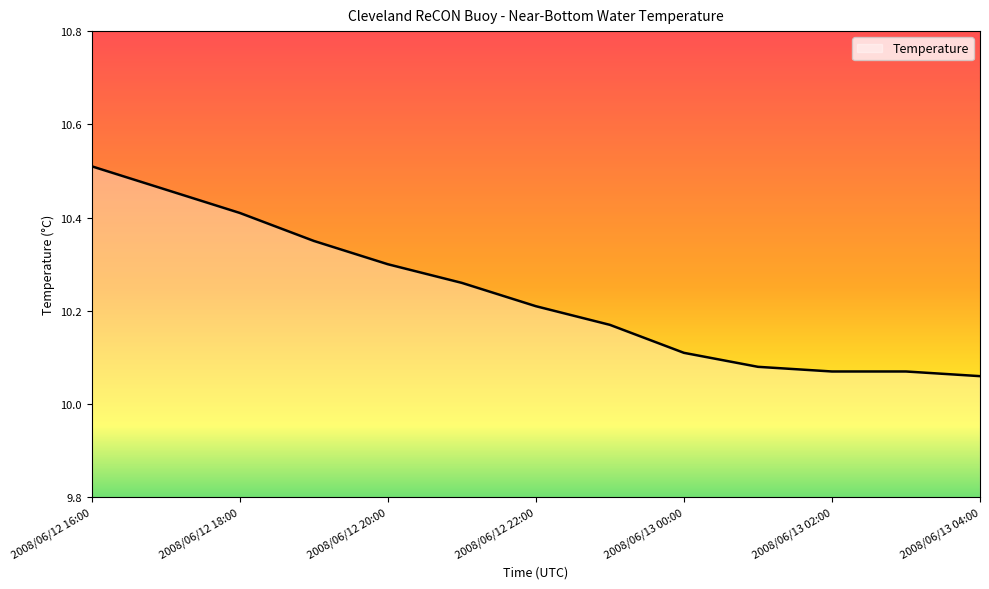

What is the label of the 12th point from the right?

2008/06/12 17:00